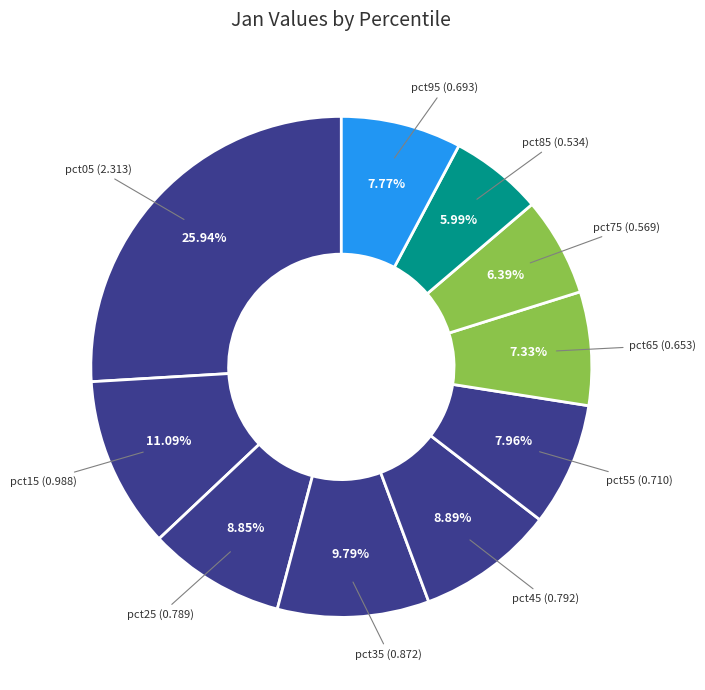

Combined, what portion of the pie is pct55 and pct95?

15.7%